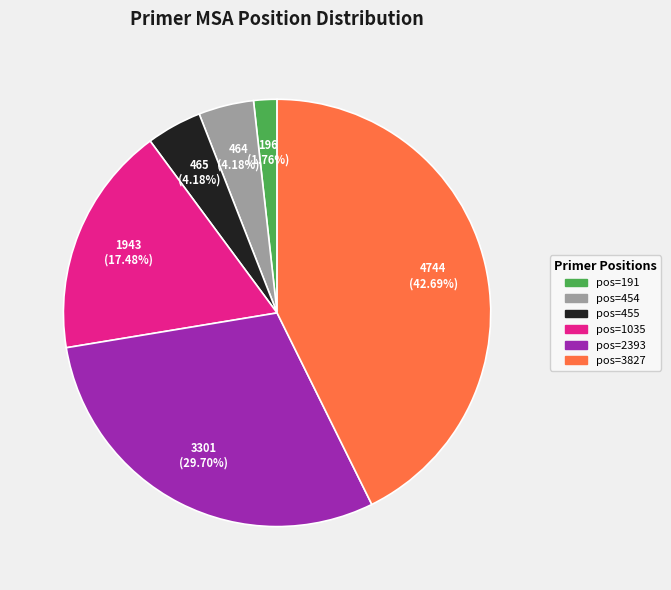

Is there a majority slice in this chart?

No